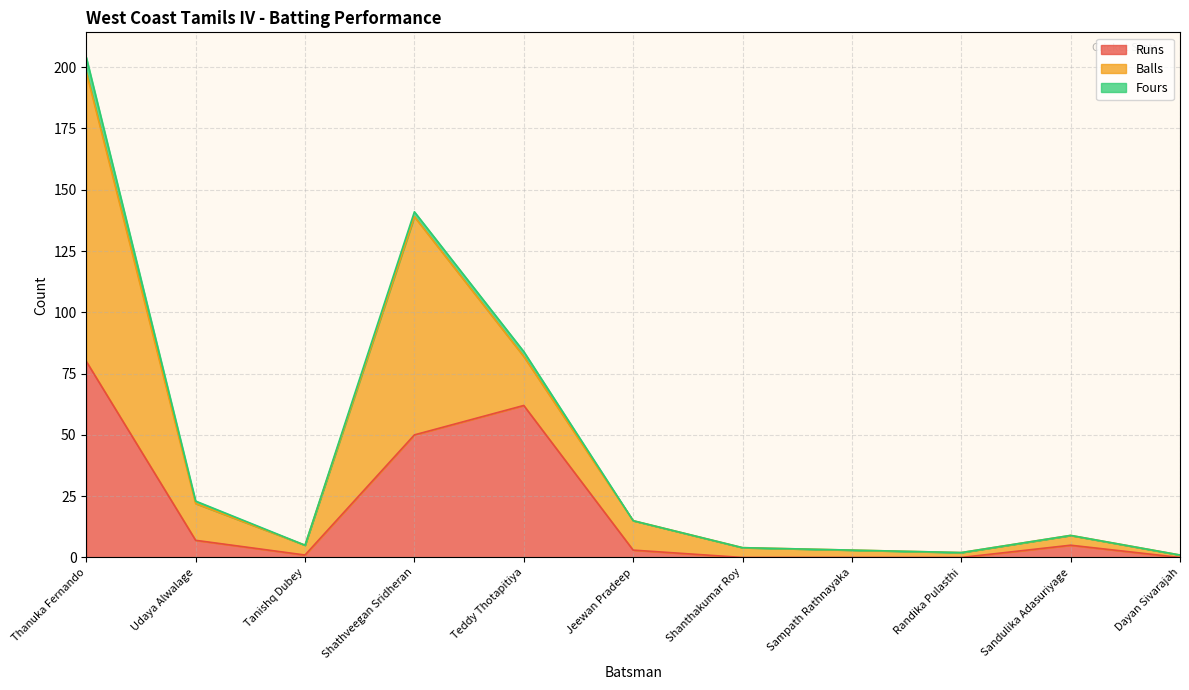

What position from the right is Randika Pulasthi?

3